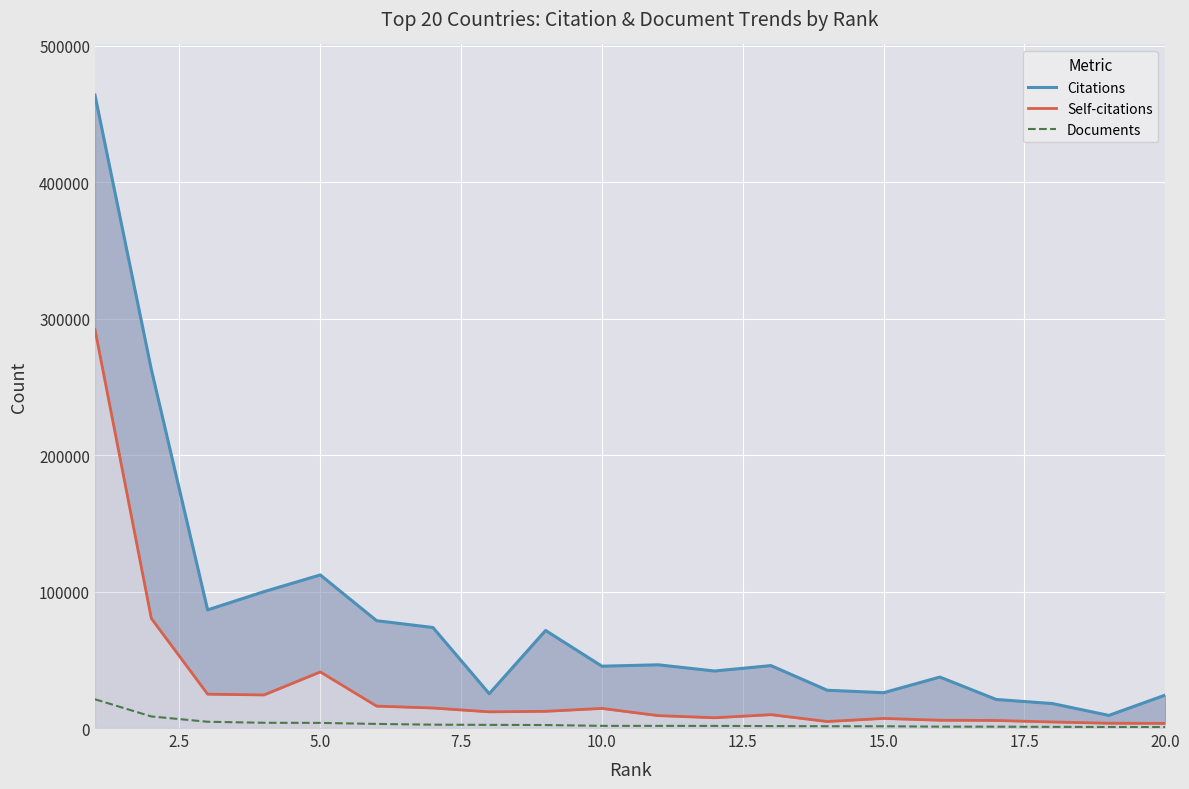

What is the difference between the maximum and minimum values in the Documents series?

20371